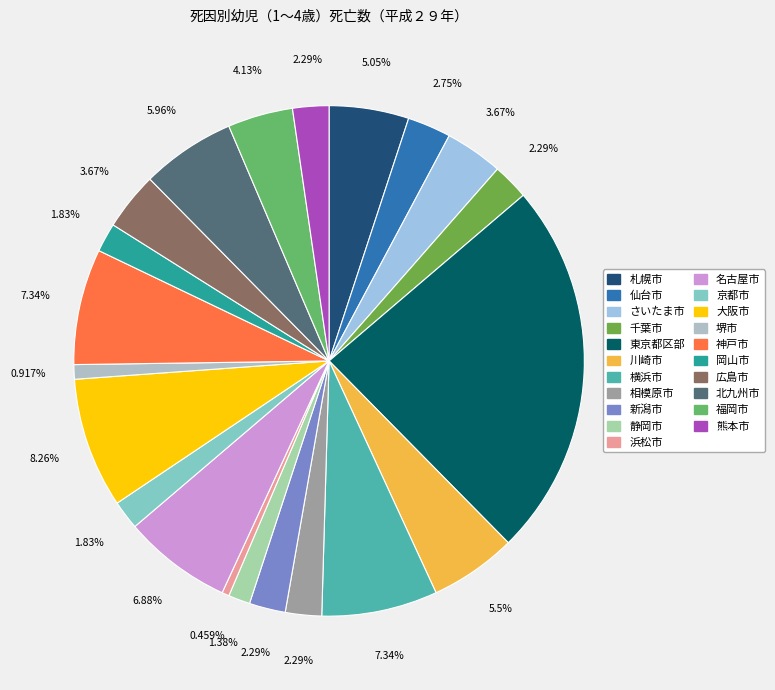

To the nearest percent, what percentage of the pie is 広島市?

4%